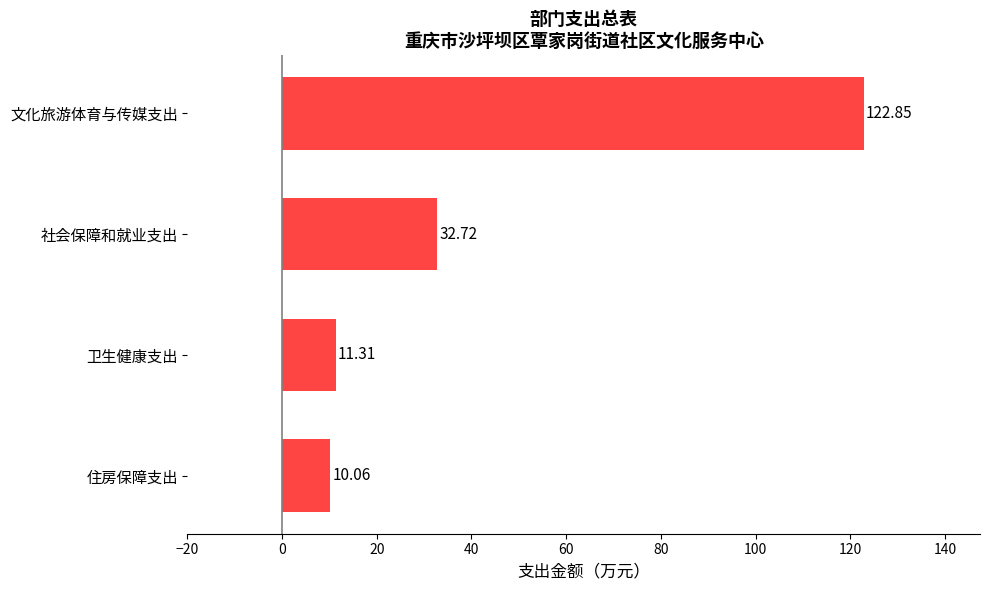

What is the average value?

44.2